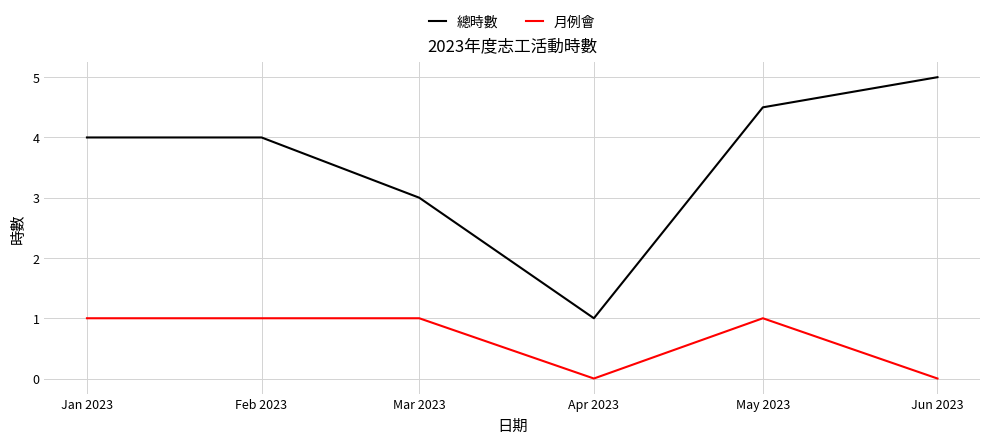

What is the sum of all 月例會 values?

4.0